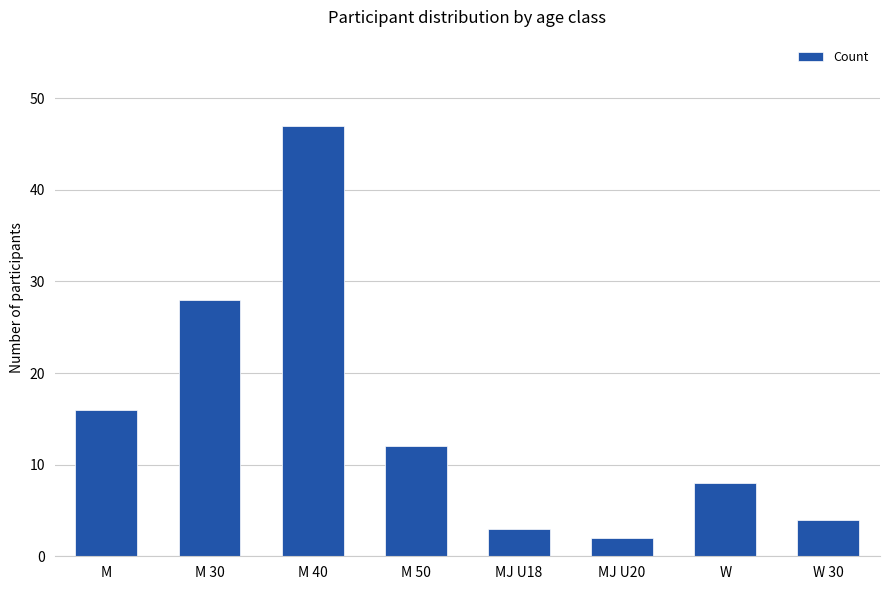

List the labels in order of value, smallest first.

MJ U20, MJ U18, W 30, W, M 50, M, M 30, M 40